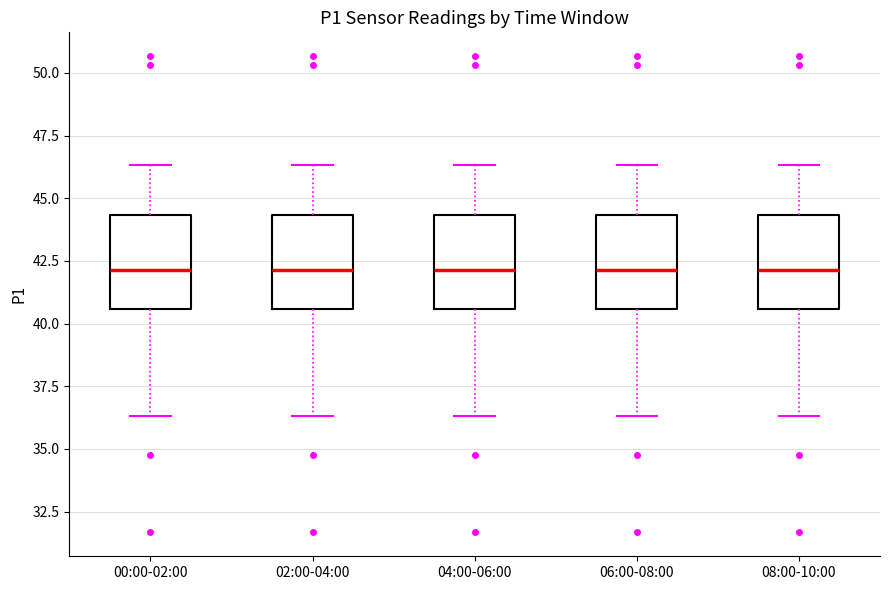

Where does the lower whisker of the box for 02:00-04:00 end on the y-axis? The values are not printed on the chart, so give them approximately, as read against the axis.

36.5